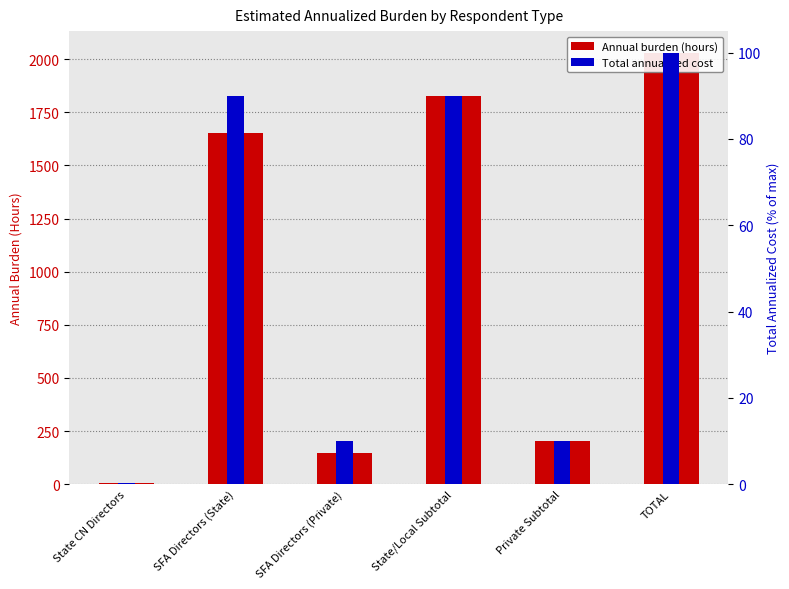

What is the label of the 6th bar from the left?

TOTAL